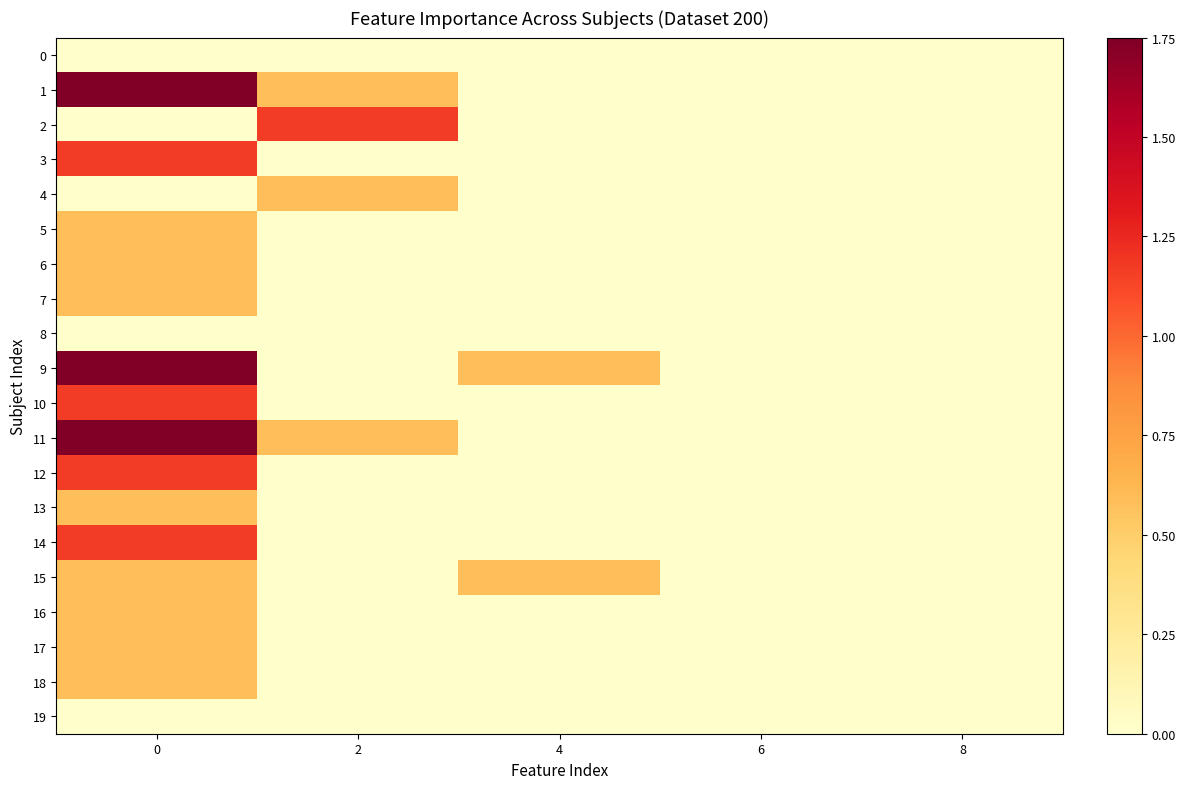

Rank the series by their maximum value, from lowest to highest.

row_0, row_8, row_19, row_4, row_5, row_6, row_7, row_13, row_15, row_16, row_17, row_18, row_2, row_3, row_10, row_12, row_14, row_1, row_9, row_11